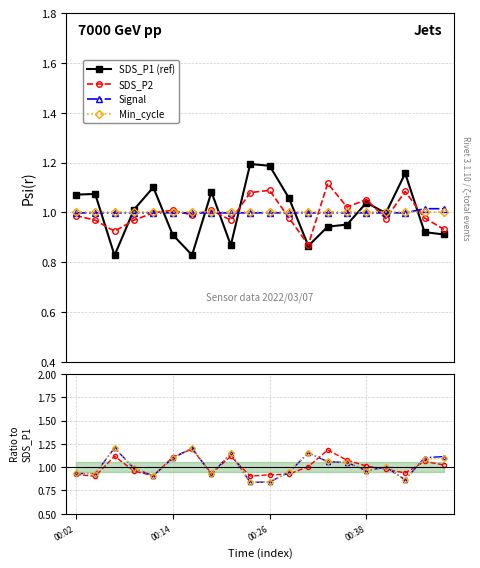

Which series has the largest total across all categories?

Signal